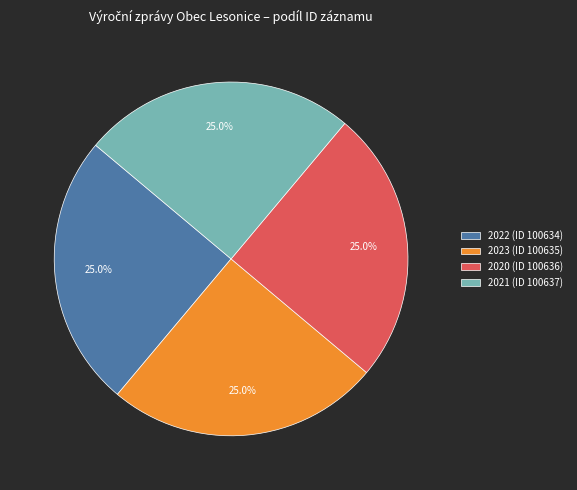

Approximately how many times larger is the value at 2022 (ID 100634) compared to 2020 (ID 100636)?

1.0